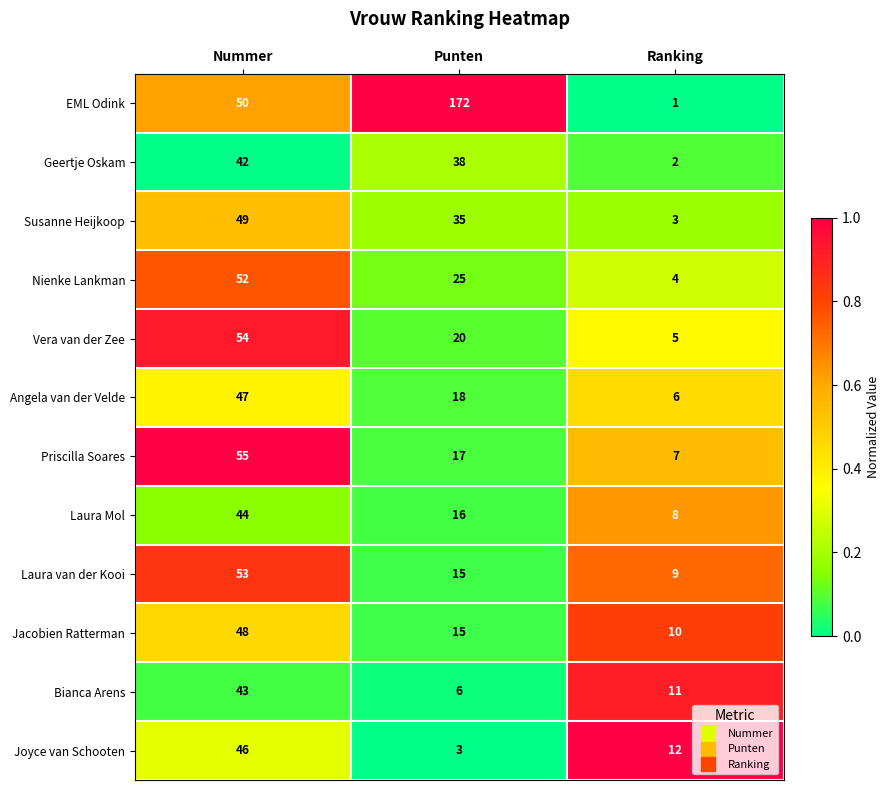

At which category does the chart reach its peak across all series?

Punten